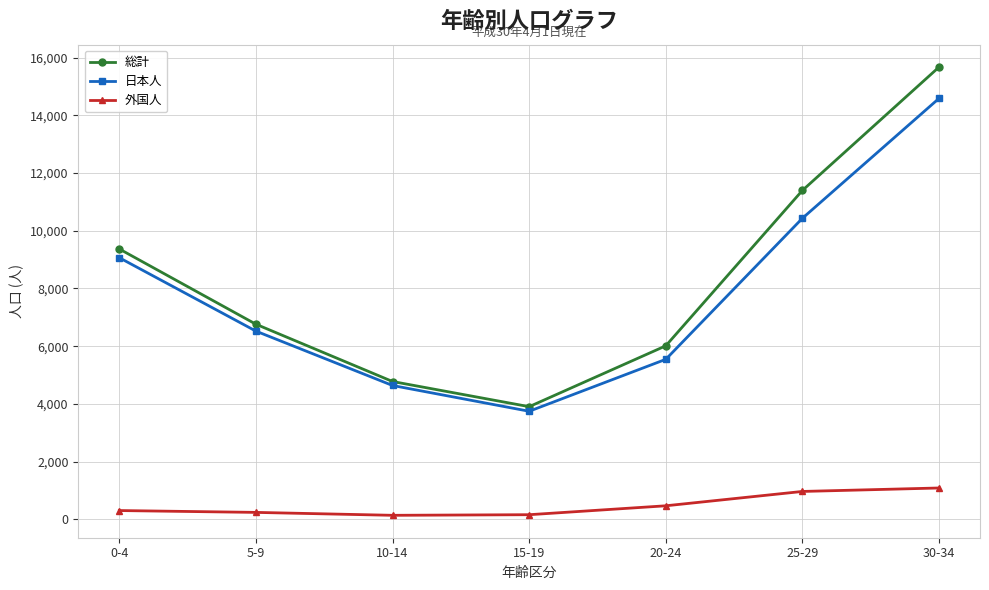

What is the sum of the 外国人 values at 5-9 and 15-19?

398